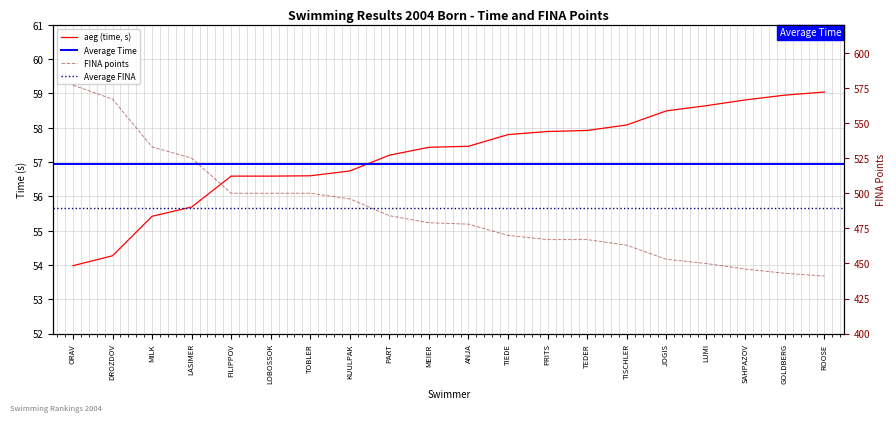

How many lines are shown in the chart?

2